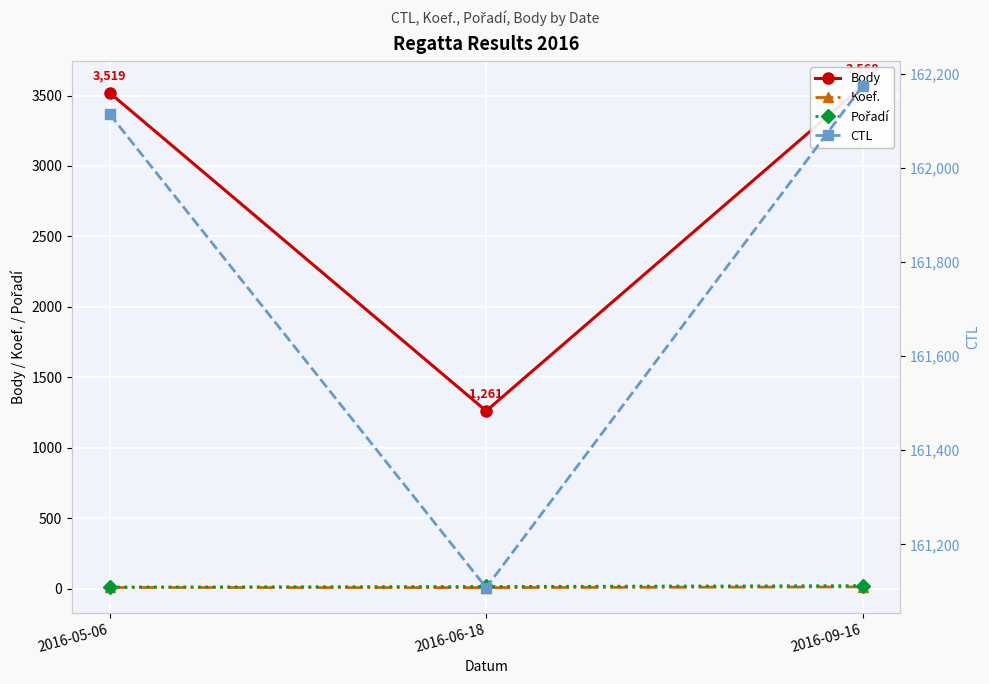

What is the minimum value for Pořadí?

11